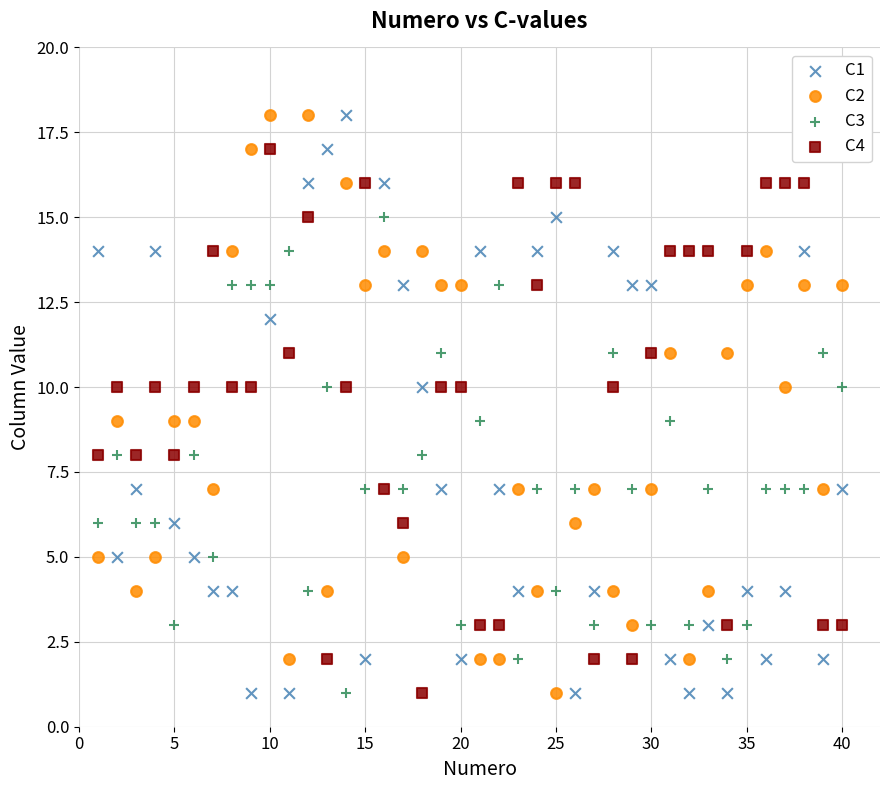

Across all data points, what is the range of X values (max minus min)?

39